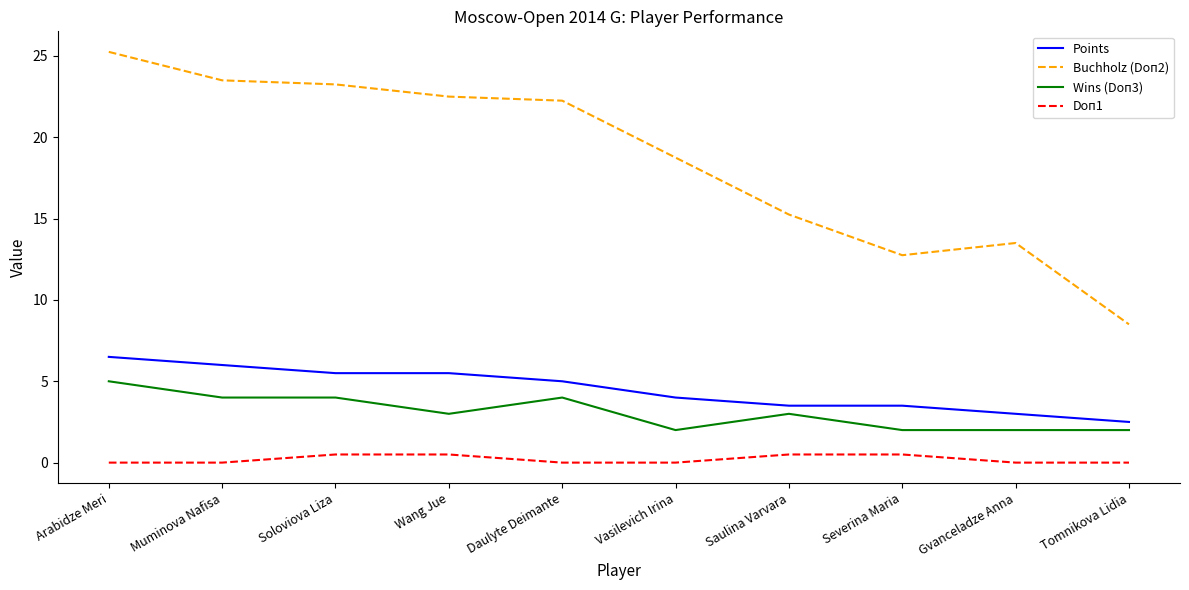

What position from the left is Daulyte Deimante?

5